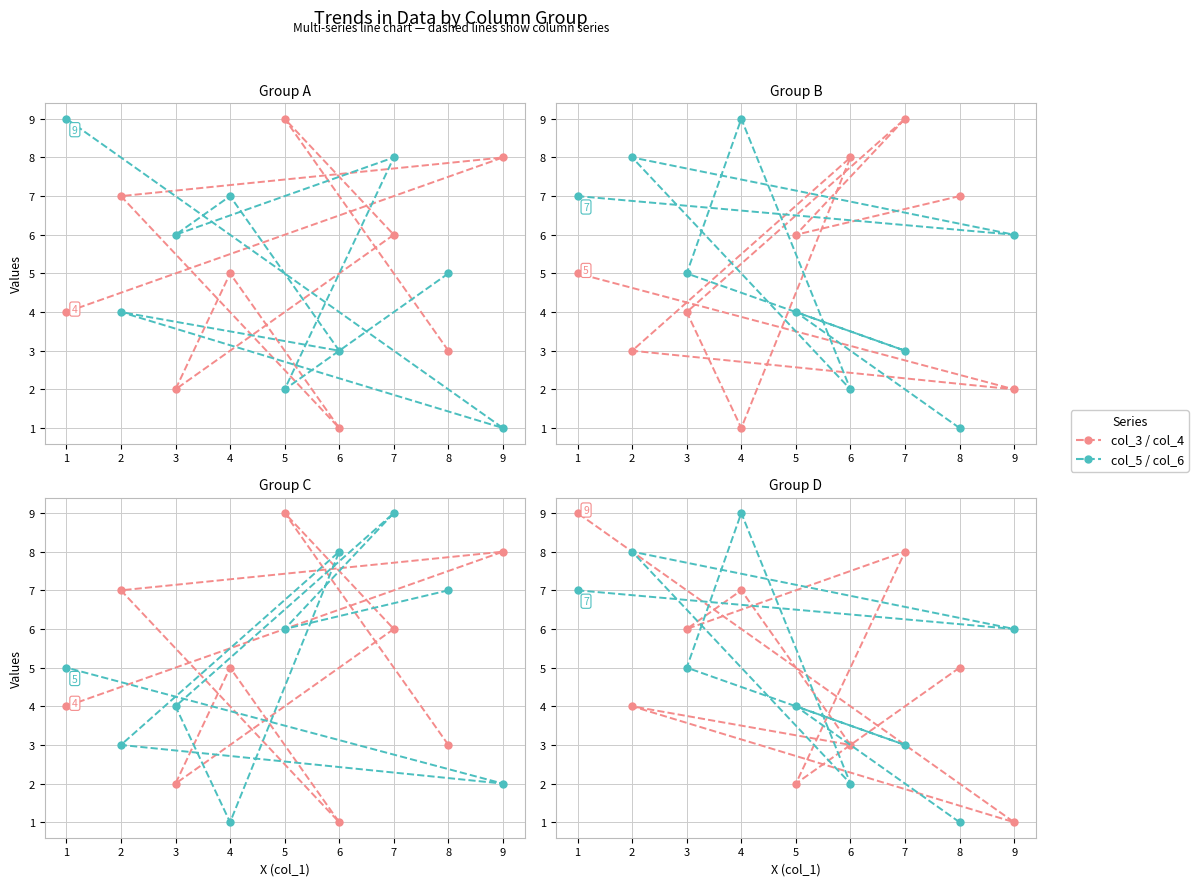

List the labels in order of col_3 value, largest first.

5, 9, 2, 7, 4, 1, 8, 3, 6